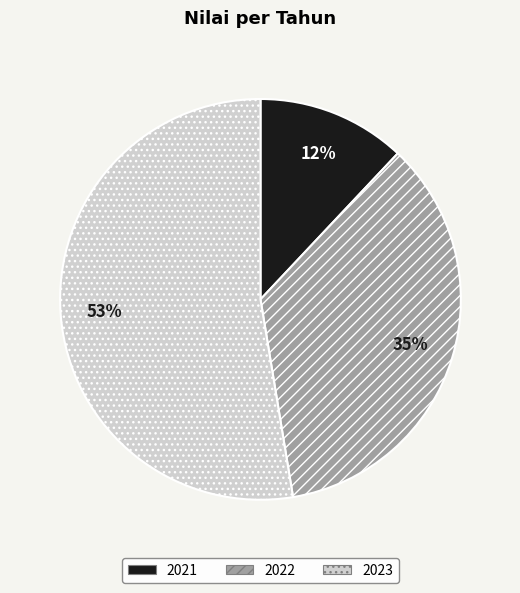

Is the sum of 2021 and 2022 greater than half?

No